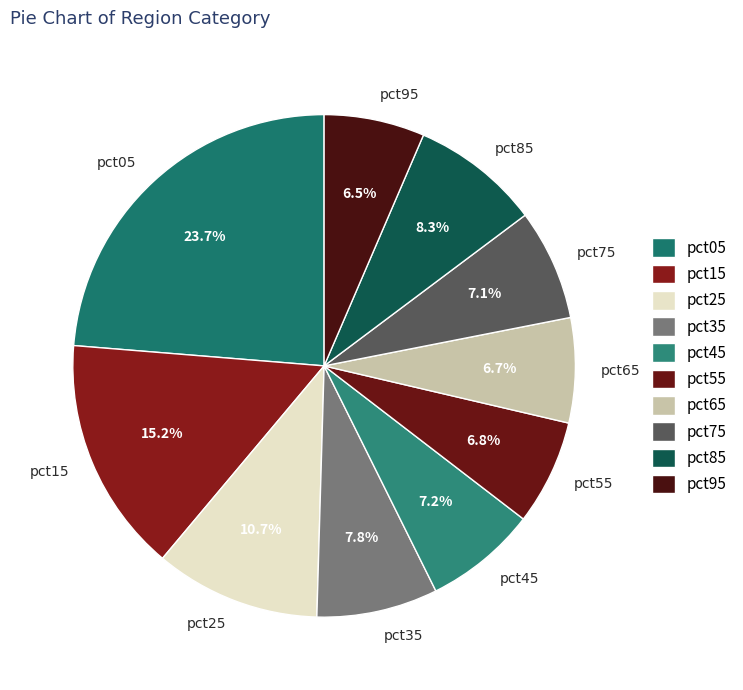

Which slice is the largest?

pct05